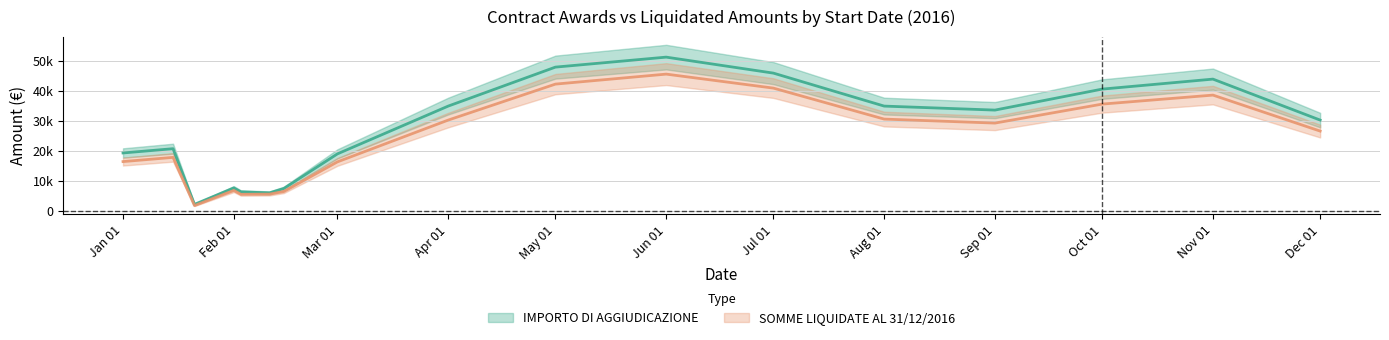

Between 2016-10-01 and 2016-02-01, which is larger?

2016-10-01